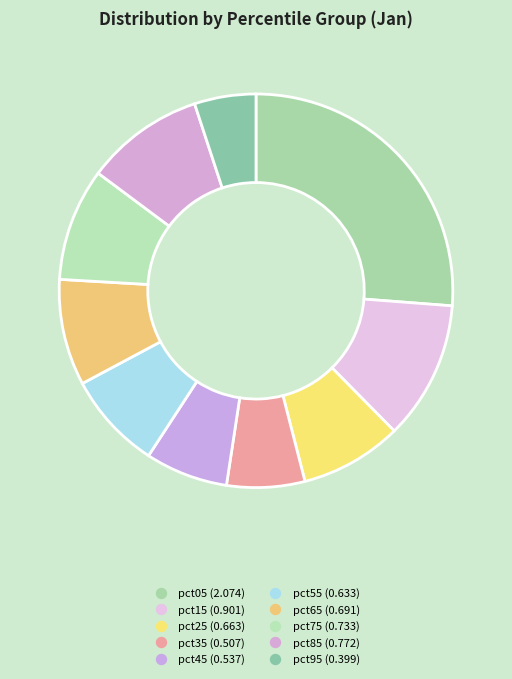

How many slices are in this pie chart?

10